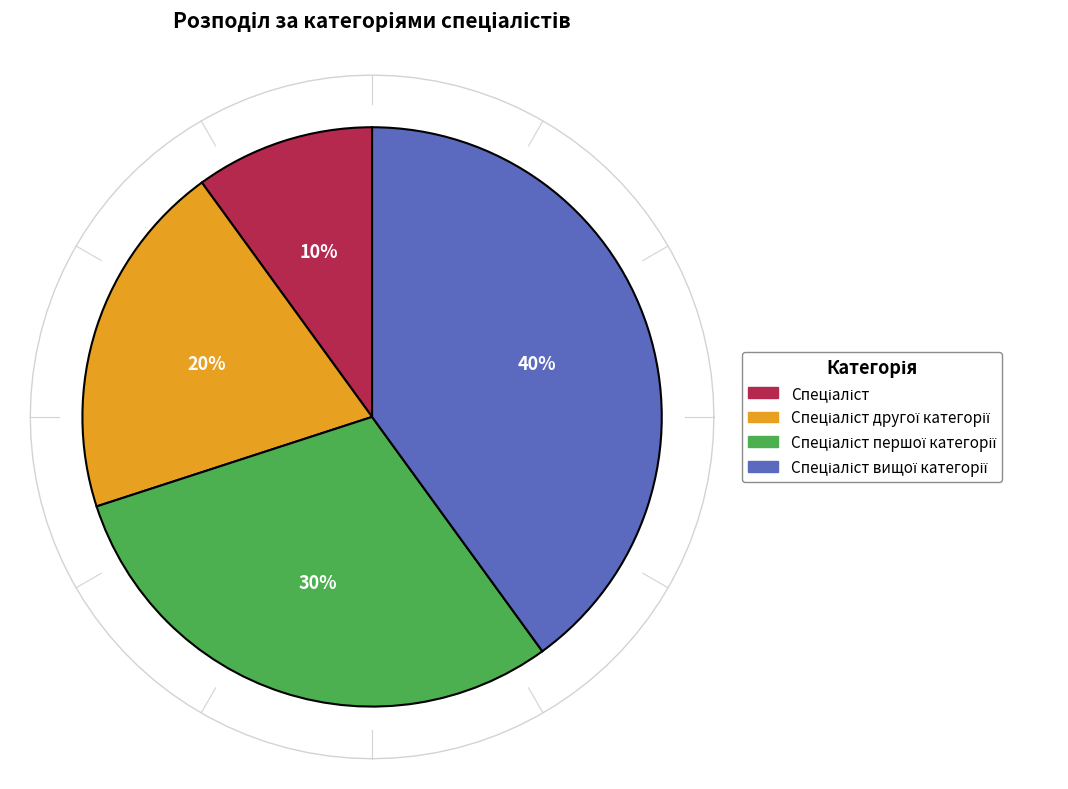

The Спеціаліст другої категорії slice represents 20% of the pie. True or false?

True